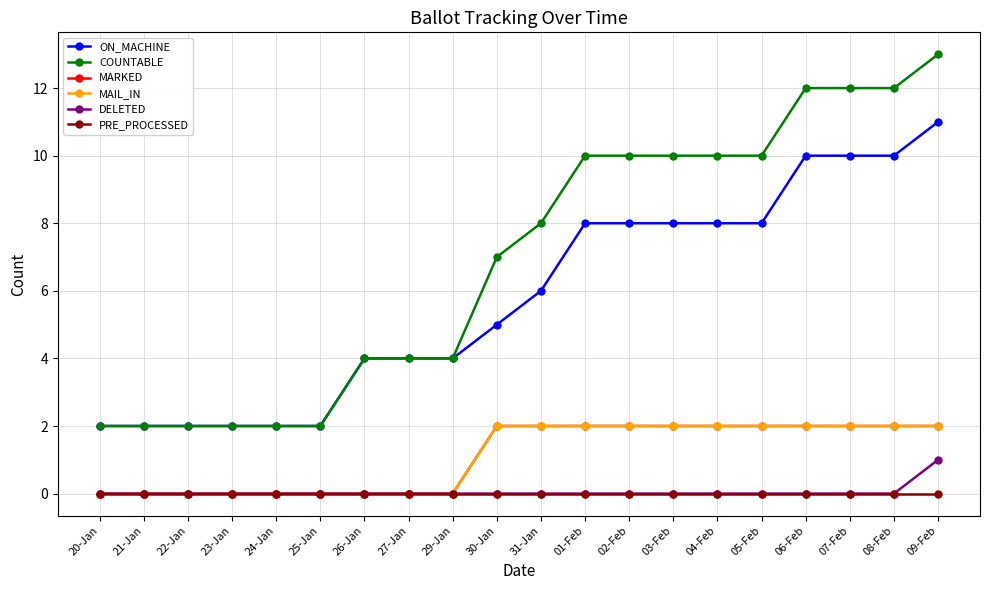

Between 04-Feb and 09-Feb, which series saw the biggest shift?

ON_MACHINE